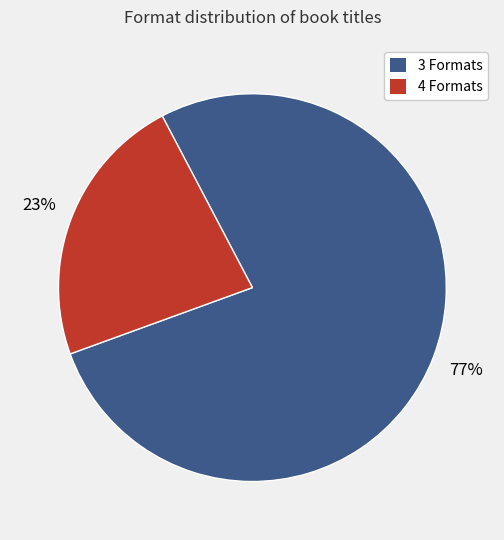

To the nearest percent, what is the average slice percentage?

50%